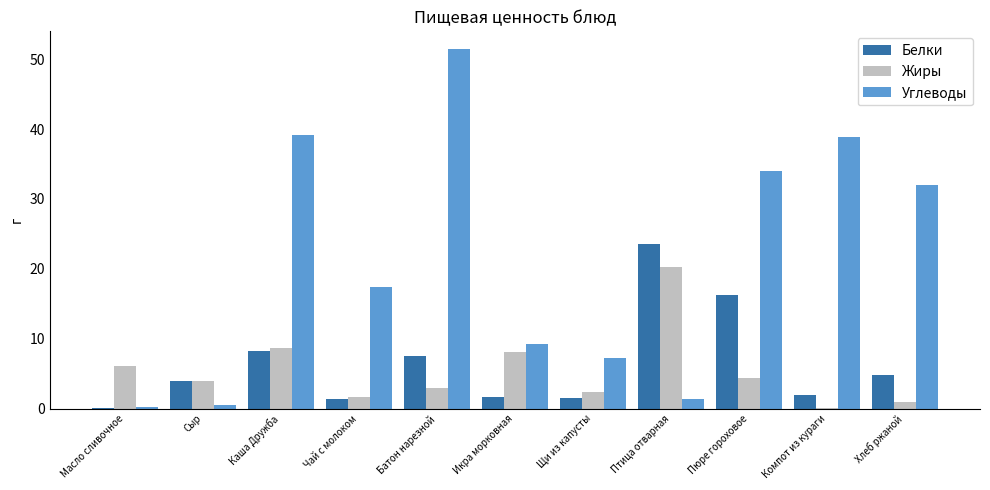

What is the maximum value for Жиры?

20.3